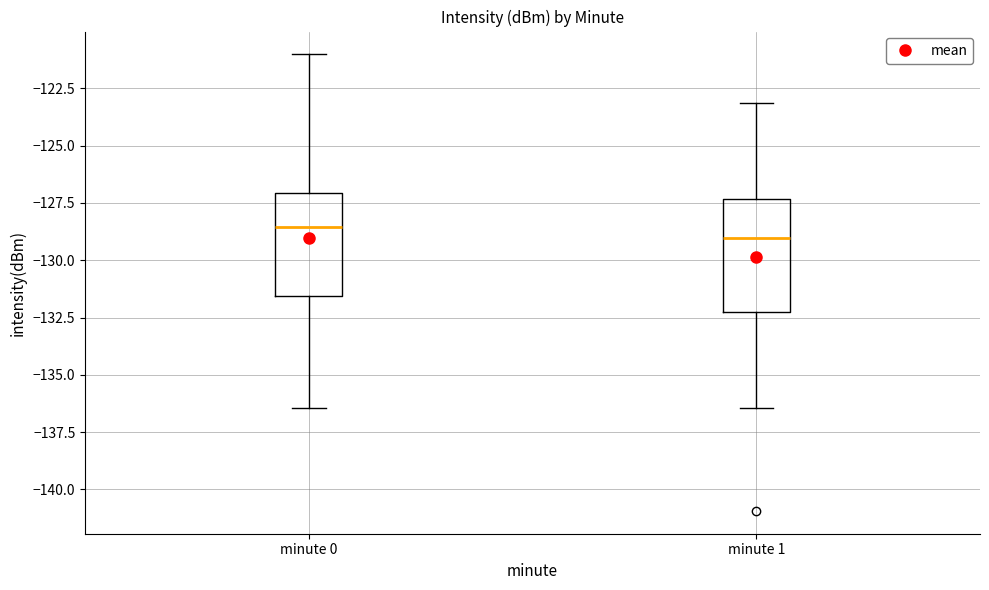

Where does the upper whisker of the box for minute 1 end on the y-axis? The values are not printed on the chart, so give them approximately, as read against the axis.

-123.0